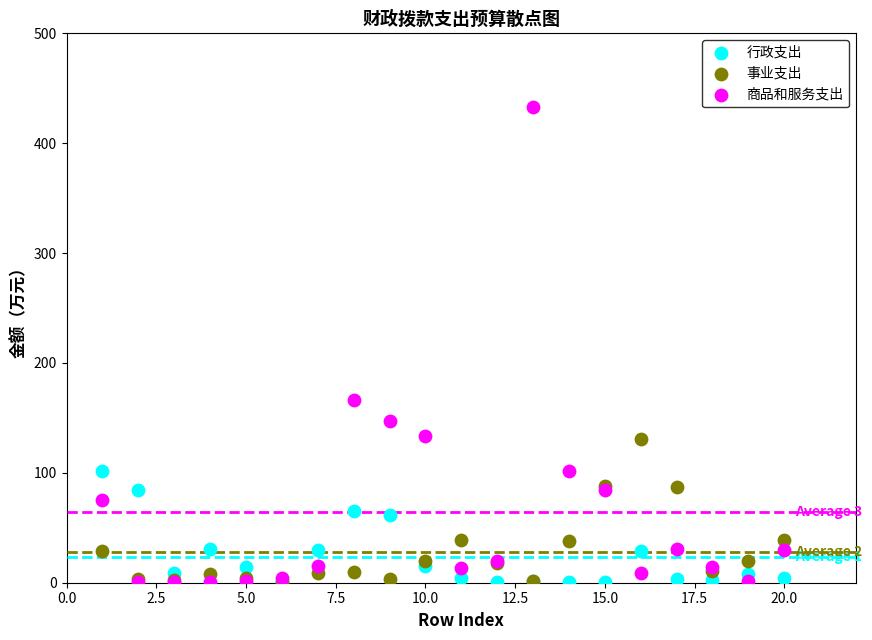

Across all series, what Y value is closest to 216?

166.7